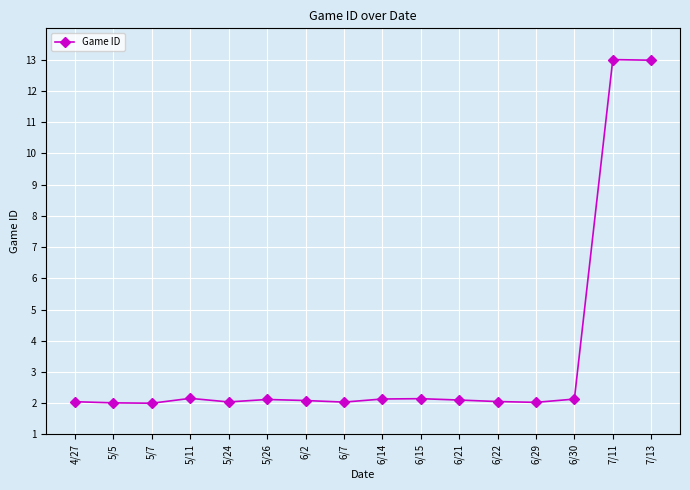

What is the ratio of the value at 6/2 to the value at 5/7?

1.0